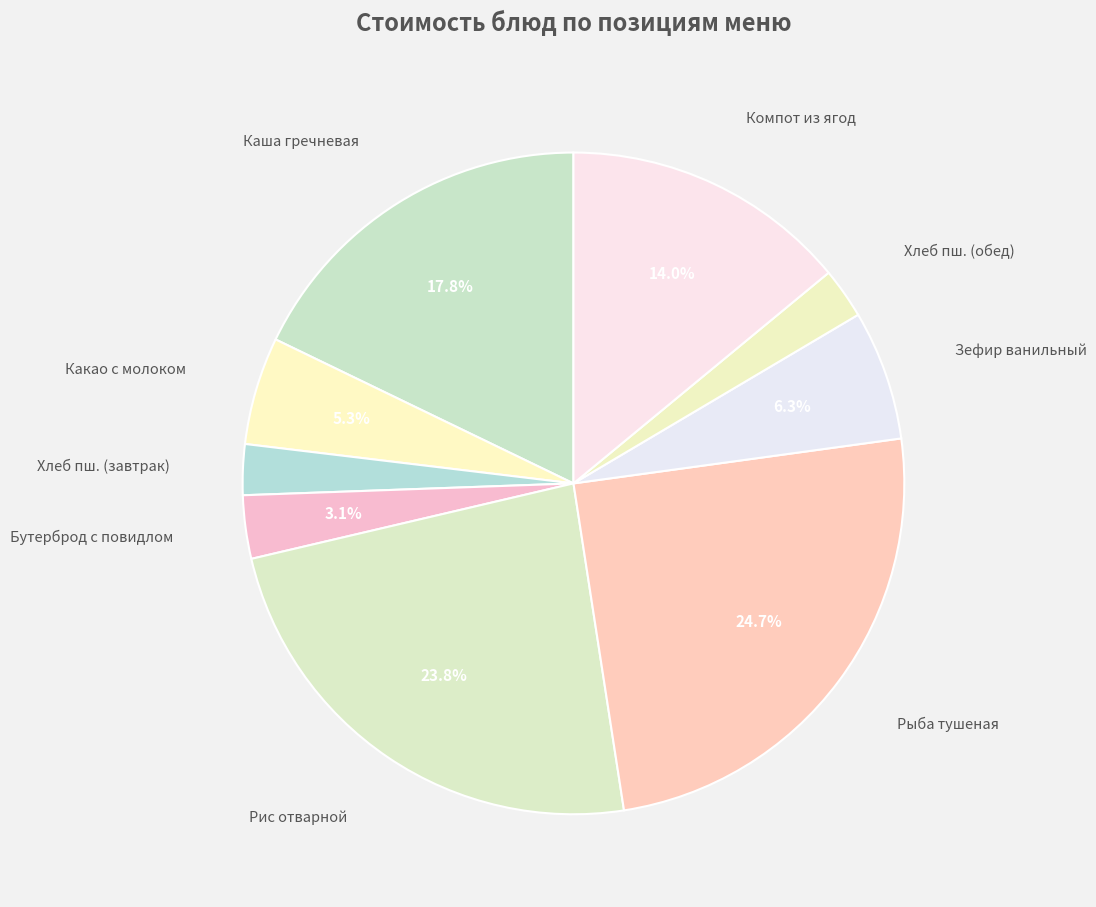

How many segments does this pie chart have?

9